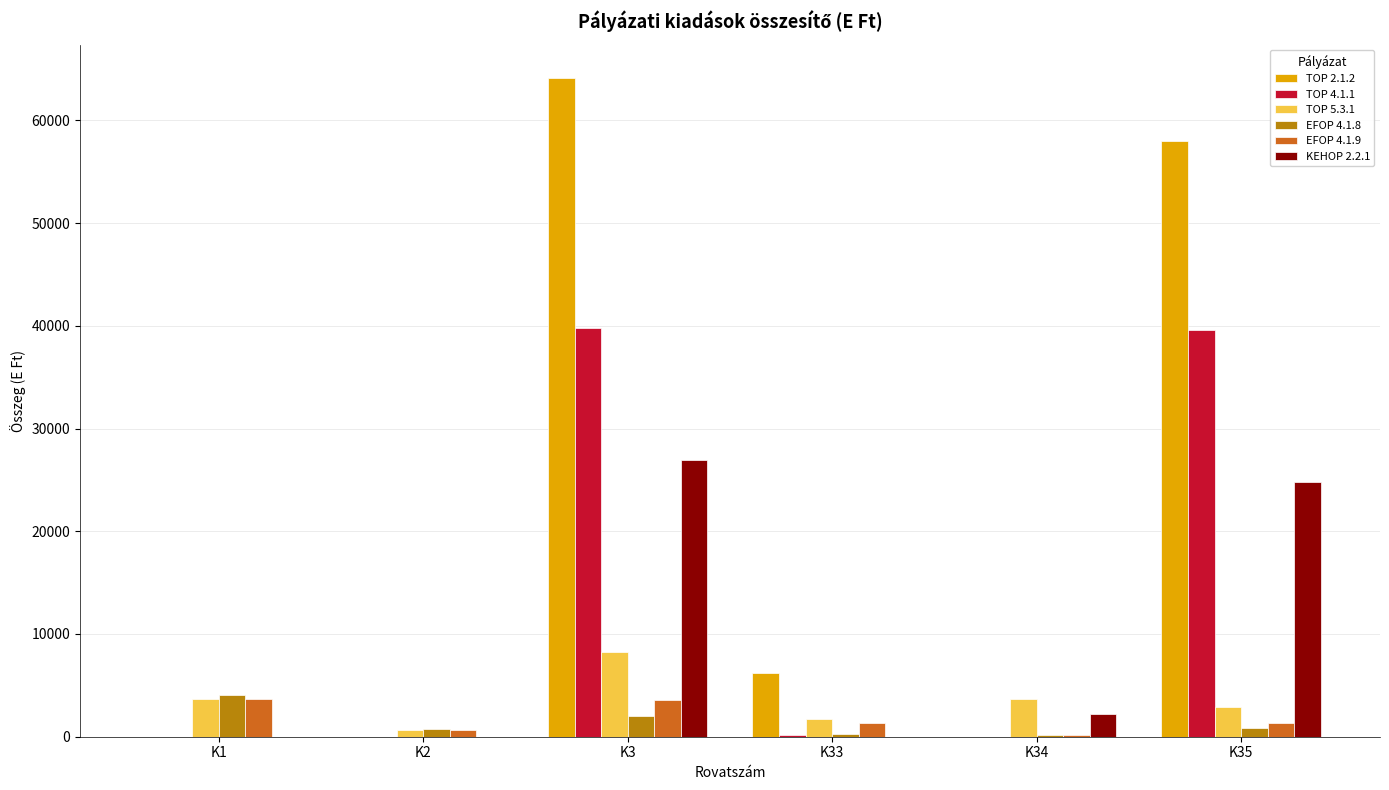

Which series has the widest spread of values?

TOP 2.1.2